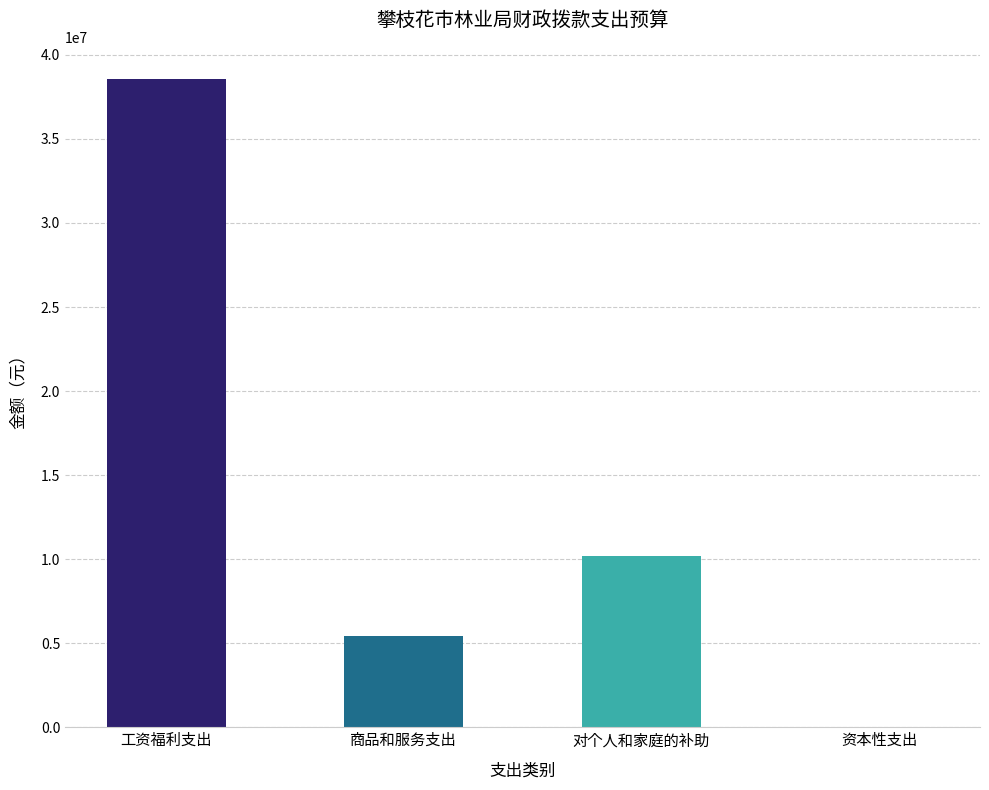

Where is the data nearest to the value 19288688?

对个人和家庭的补助